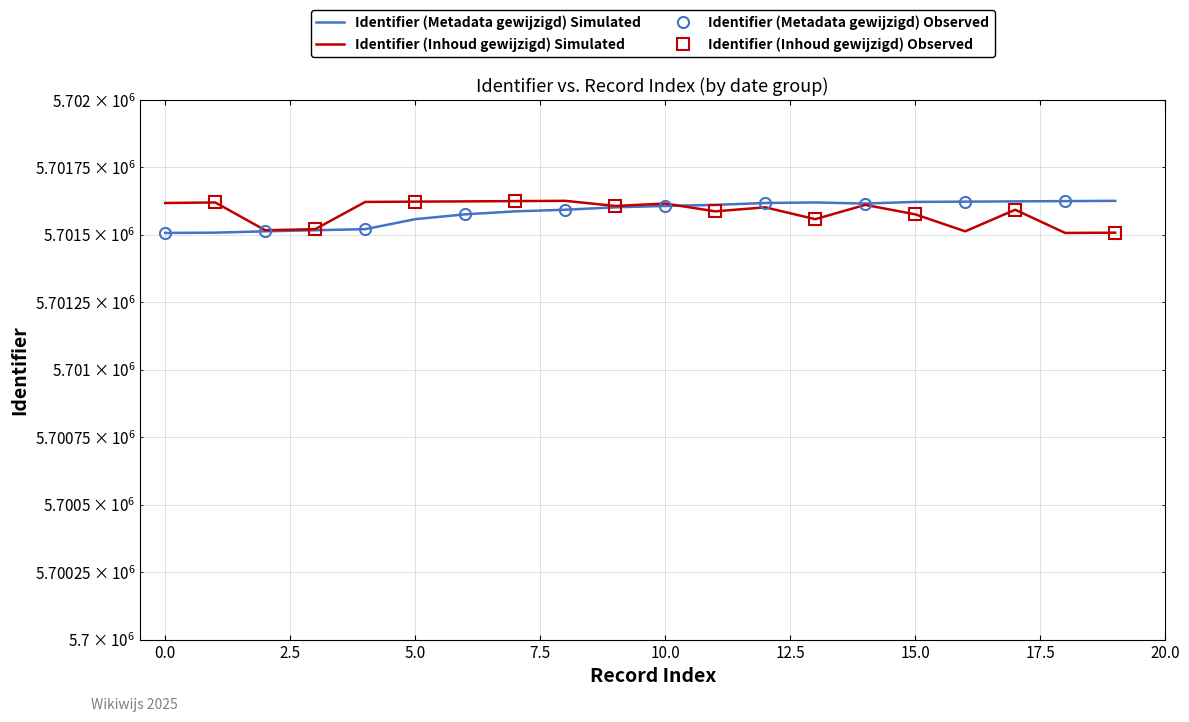

The Identifier (with Inhoud gewijzigd) series shows 2407715 at 5.0. True or false?

False